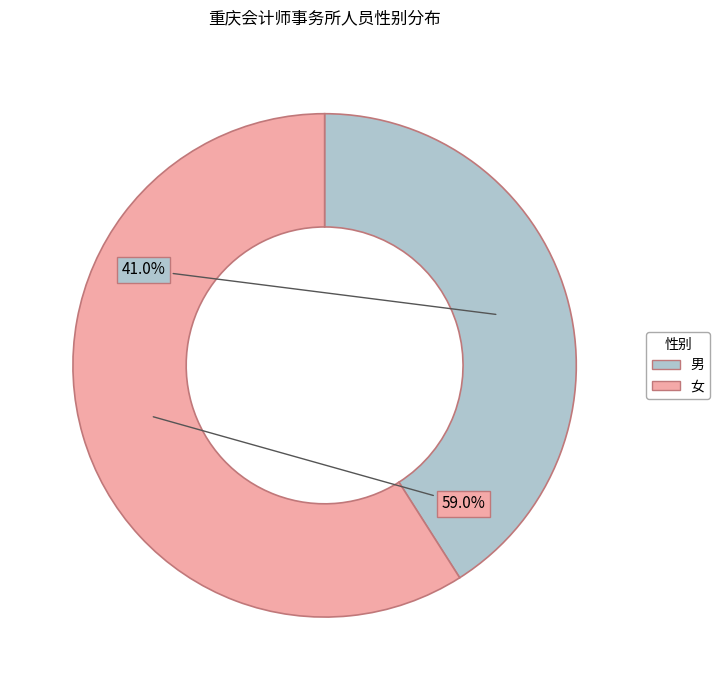

How many segments does this pie chart have?

2